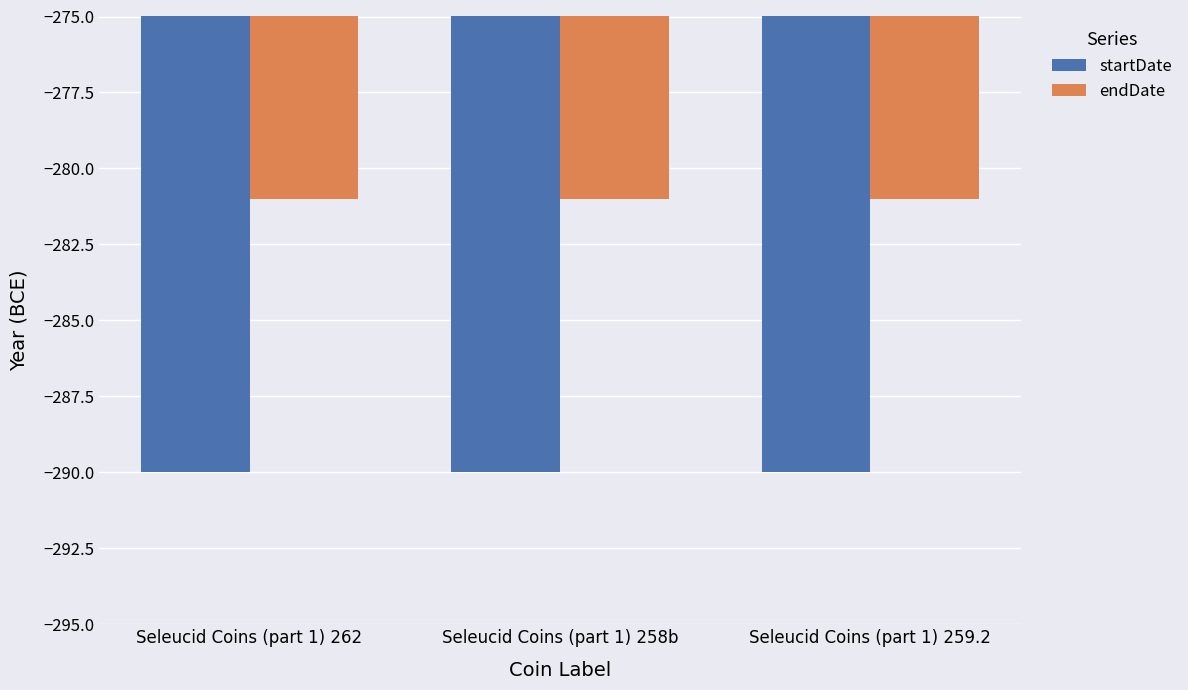

What is the value of the startDate bar at the 3rd from the left?

-290